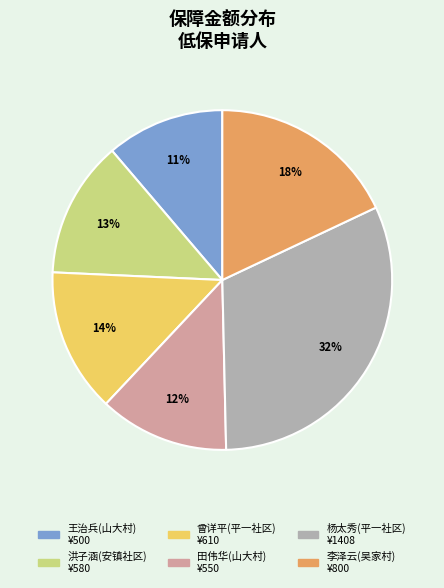

True or false: 曾详平(平一社区) accounts for 14% of the total.

True